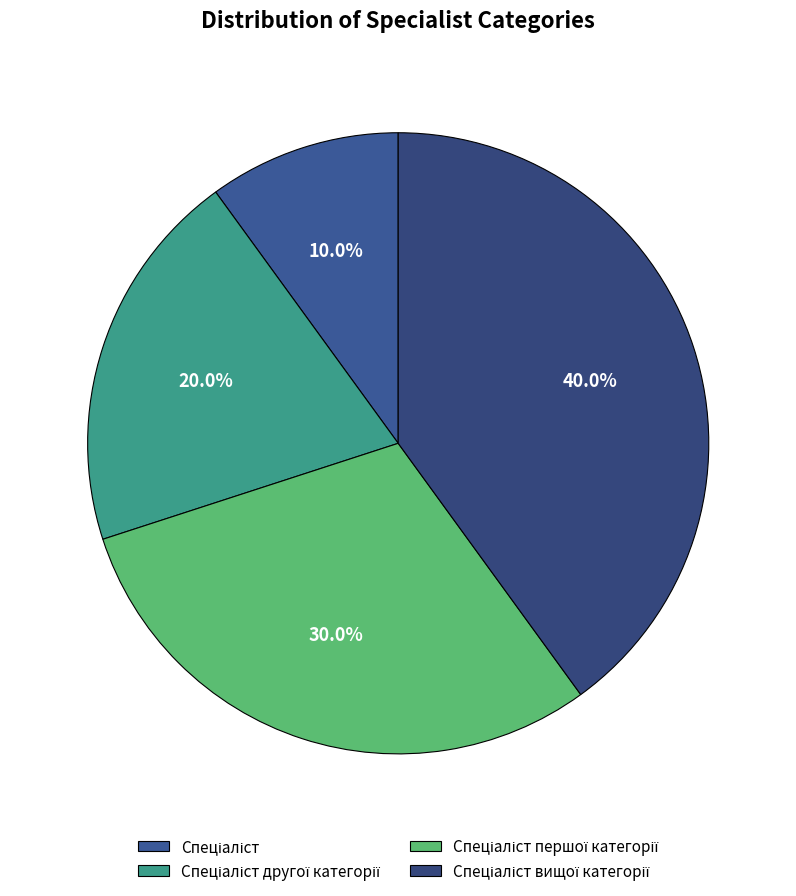

Rank the categories by value from lowest to highest.

Спеціаліст, Спеціаліст другої категорії, Спеціаліст першої категорії, Спеціаліст вищої категорії